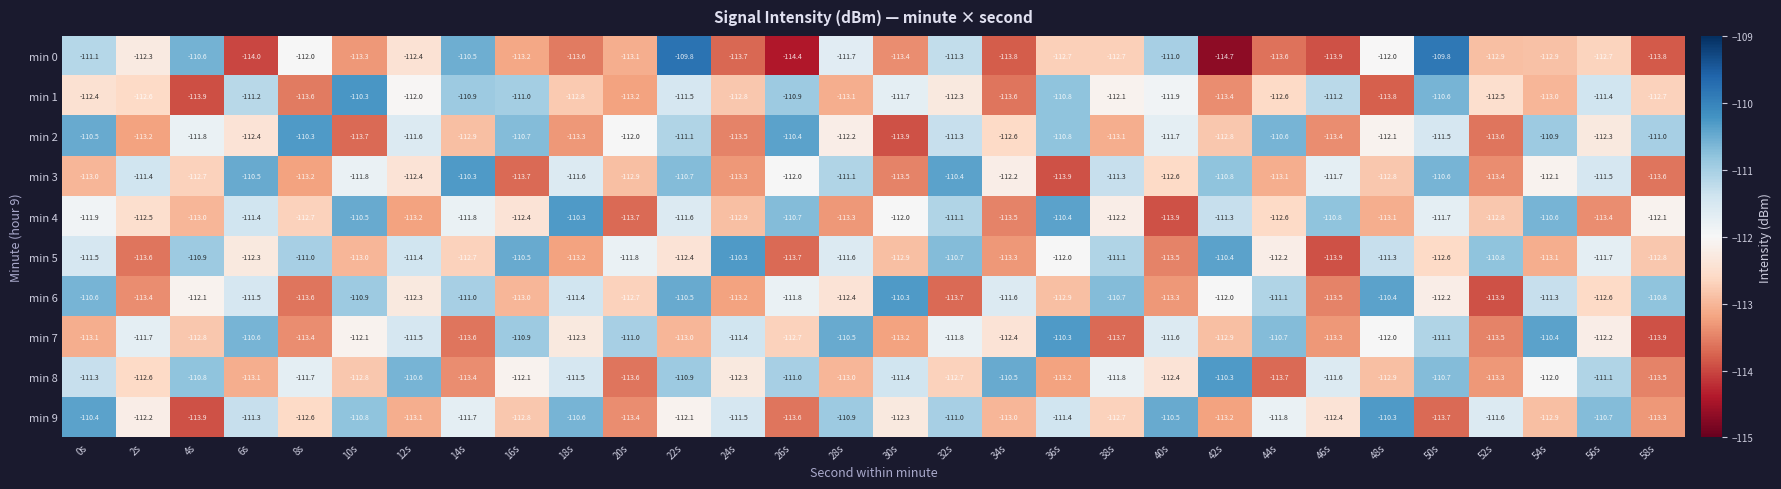

The min 9 series shows -77.0 at 28s. True or false?

False